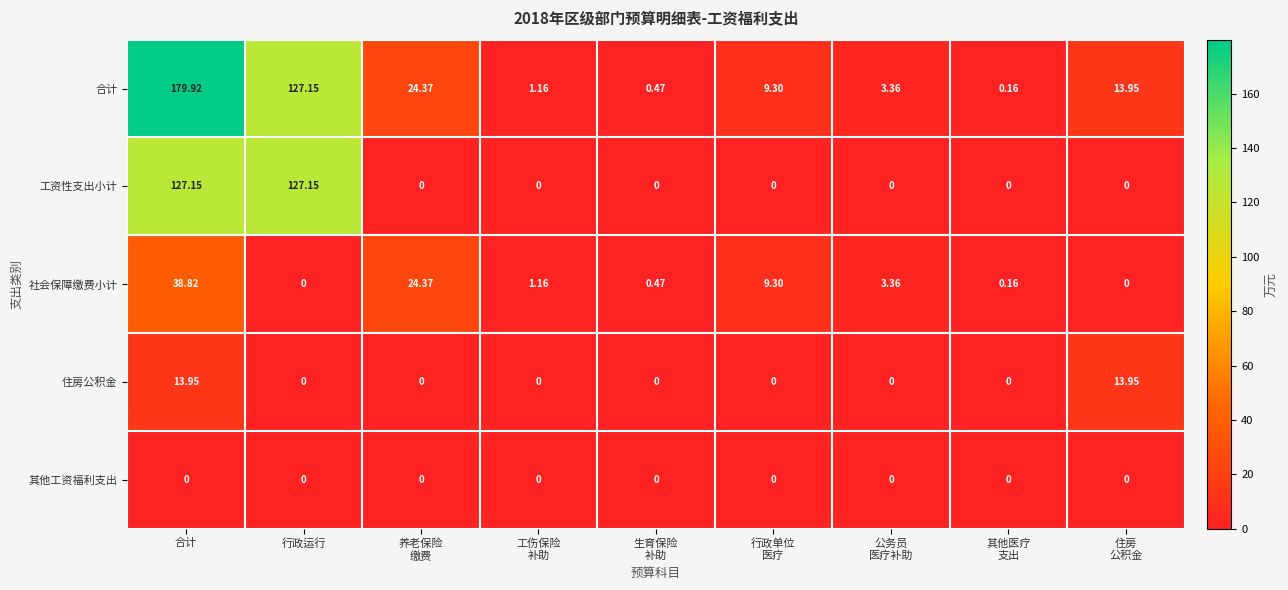

Which series has the largest range (max minus min)?

合计